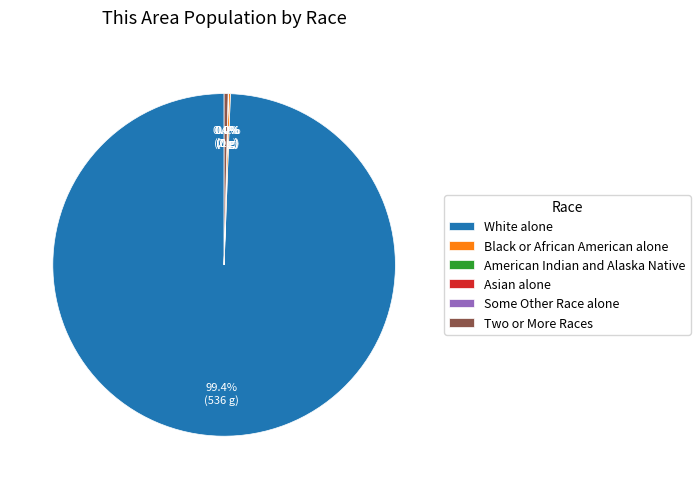

What is the largest slice in the pie chart?

White alone